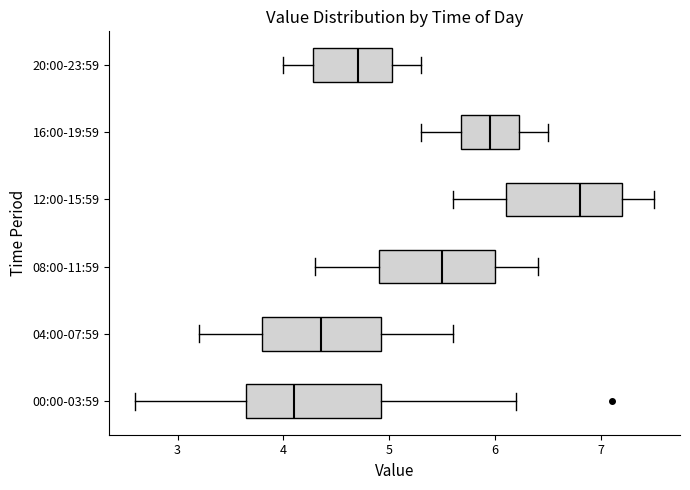

Reading bottom to top, transcribe this box plot: for each box, give where its median line is, the range the box spans, and where its two whiskers end, as read against the x-axis. The values are not printed on the chart, so give them approximately, as read against the axis.

00:00-03:59: median 4.1, box 3.7 to 4.9, whiskers 2.6 to 6.2
04:00-07:59: median 4.4, box 3.8 to 4.9, whiskers 3.2 to 5.6
08:00-11:59: median 5.5, box 4.9 to 6.0, whiskers 4.3 to 6.4
12:00-15:59: median 6.8, box 6.1 to 7.2, whiskers 5.6 to 7.5
16:00-19:59: median 6.0, box 5.7 to 6.2, whiskers 5.3 to 6.5
20:00-23:59: median 4.7, box 4.3 to 5.0, whiskers 4.0 to 5.3